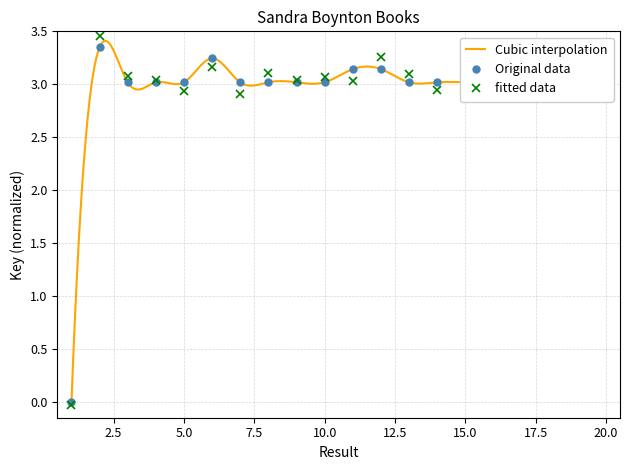

What is the average value?

2.9